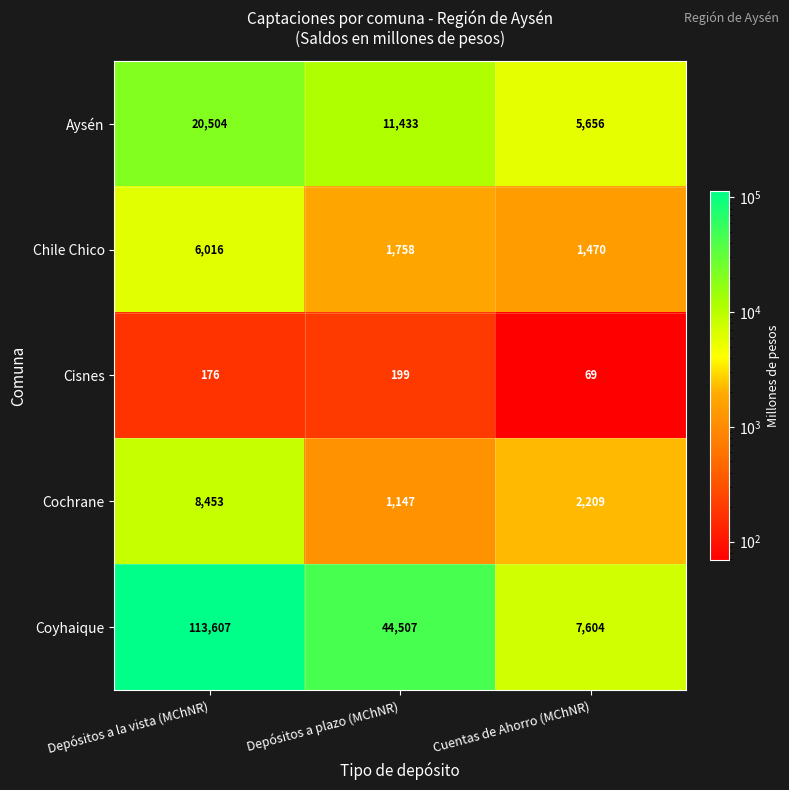

The Chile Chico series shows 1758 at Depósitos a plazo (MChNR). True or false?

True